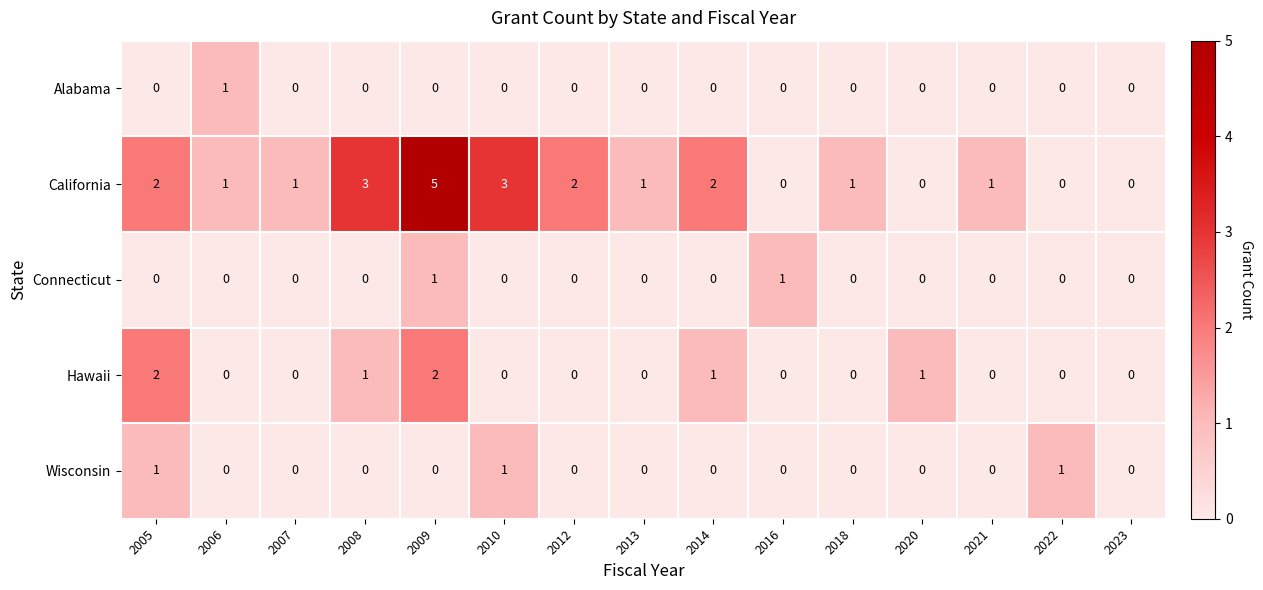

What is the difference between the highest and lowest values at 2005?

2